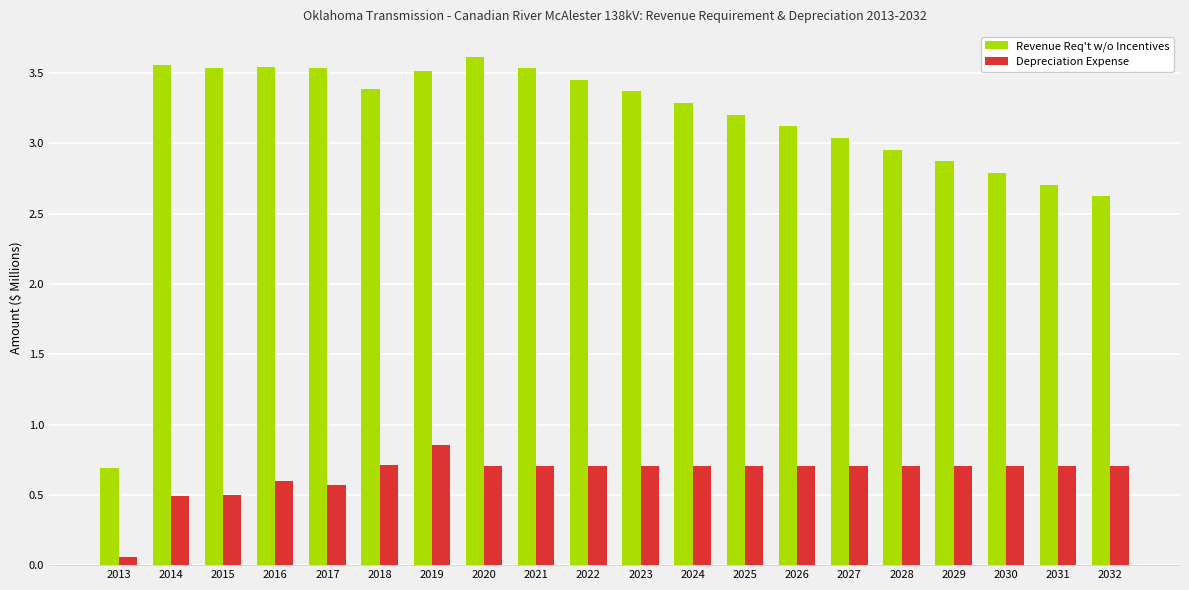

Which series has the largest range (max minus min)?

Revenue Req't w/o Incentives